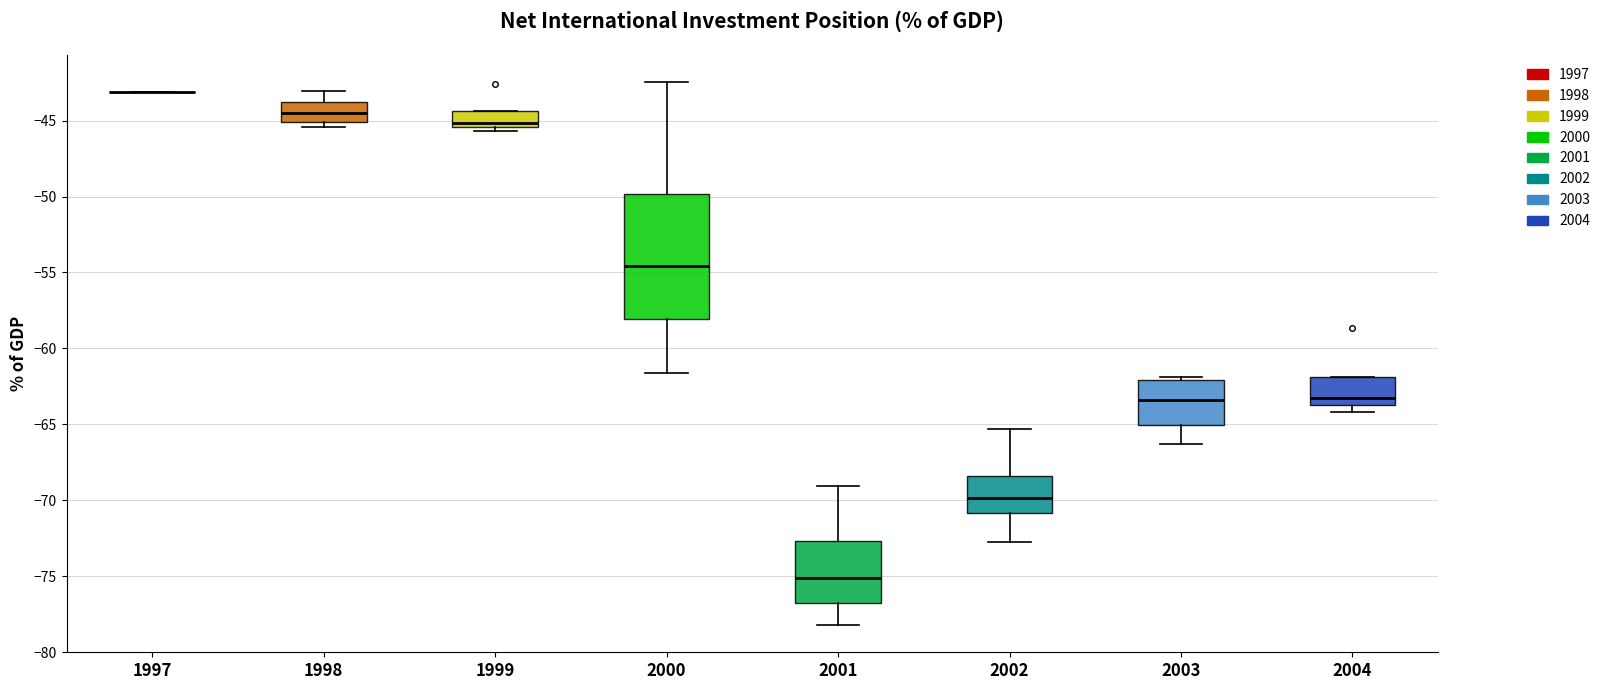

Comparing the boxes themselves (not the whiskers), which one is the tallest?

2000